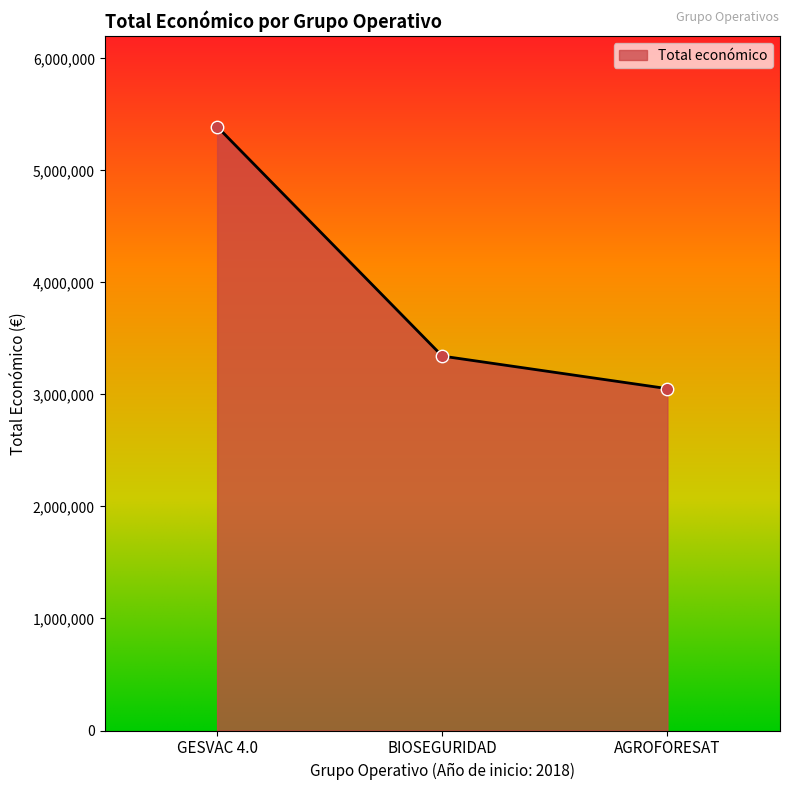

Which has a higher value, AGROFORESAT or BIOSEGURIDAD?

BIOSEGURIDAD